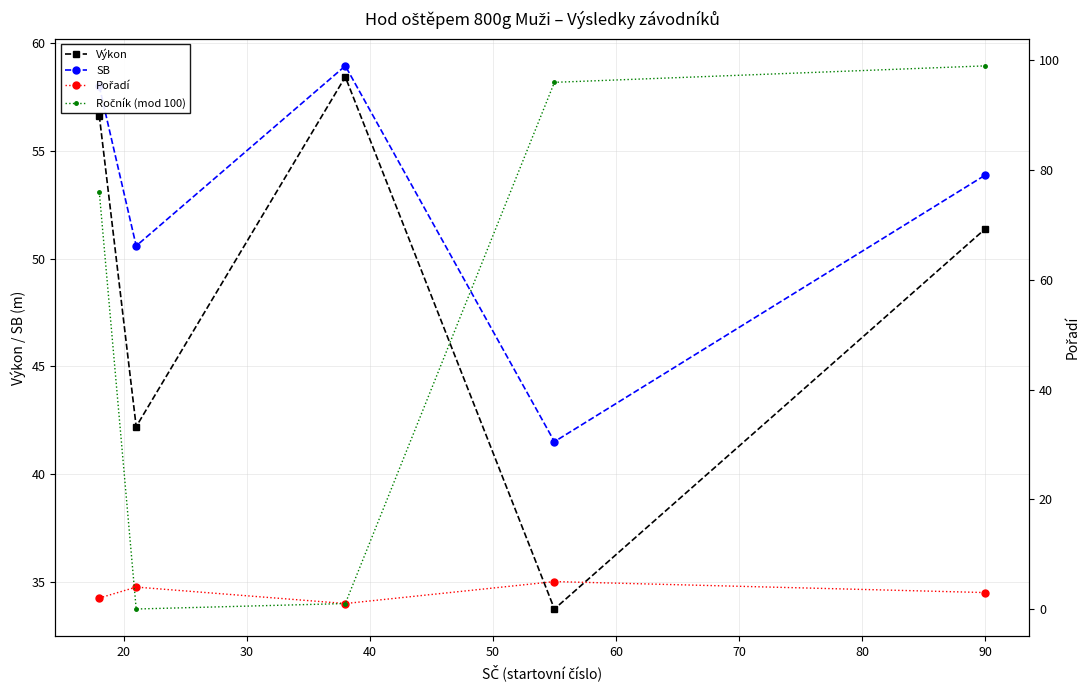

What is the greatest value displayed?

99.0